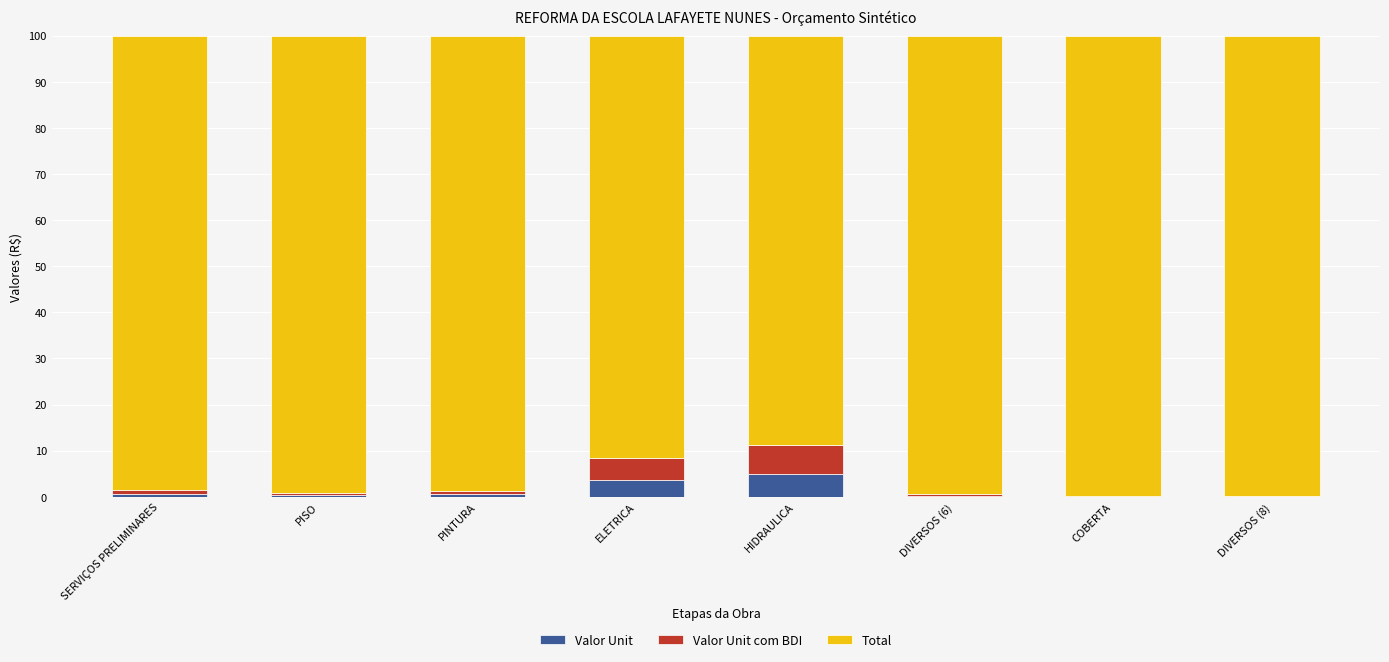

Are the bars horizontal?

No